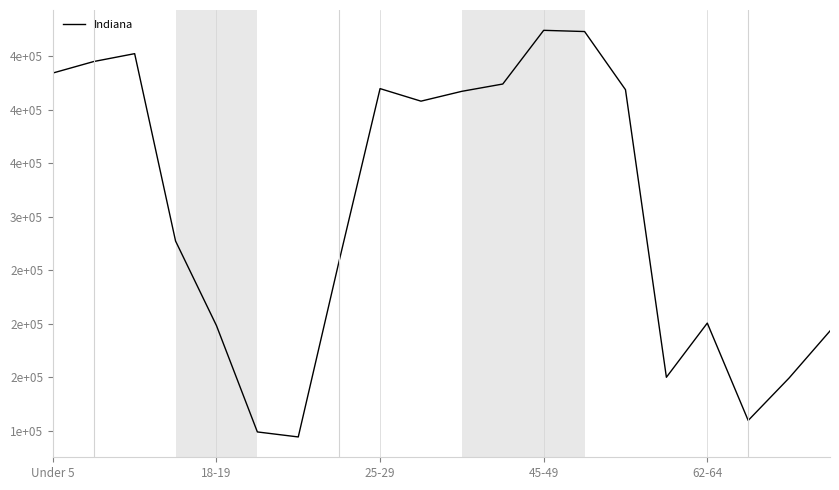

Does the chart display data point markers on the line(s)?

No